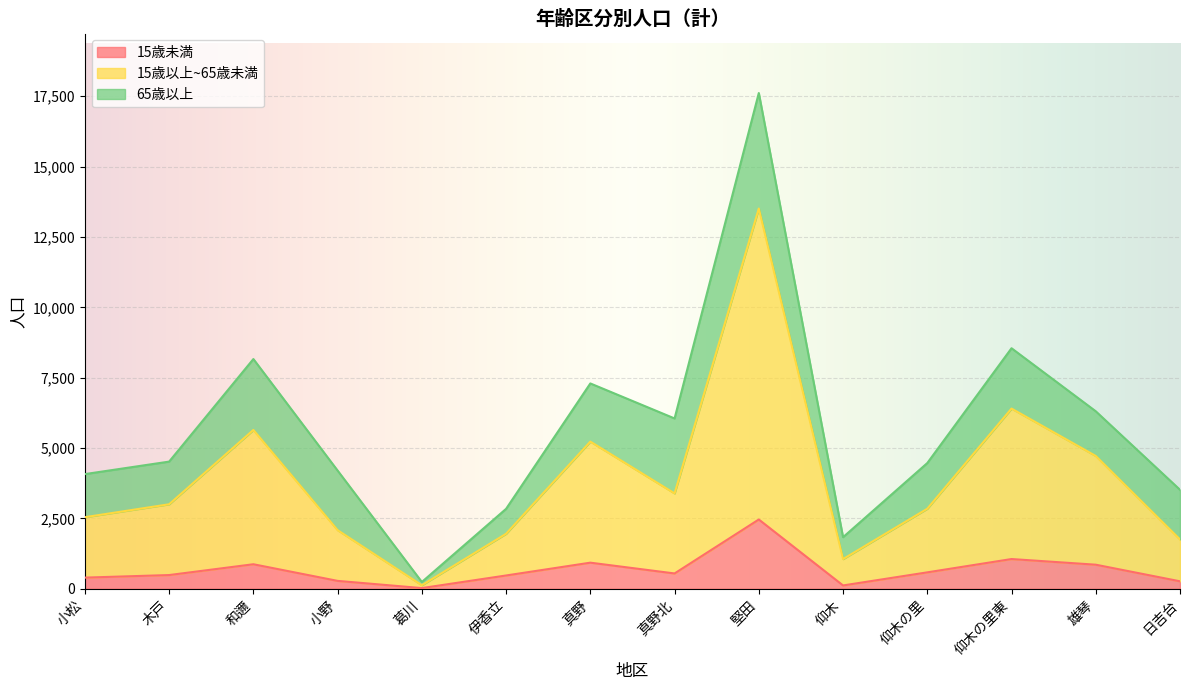

Which series has the largest range (max minus min)?

15歳以上~65歳未満